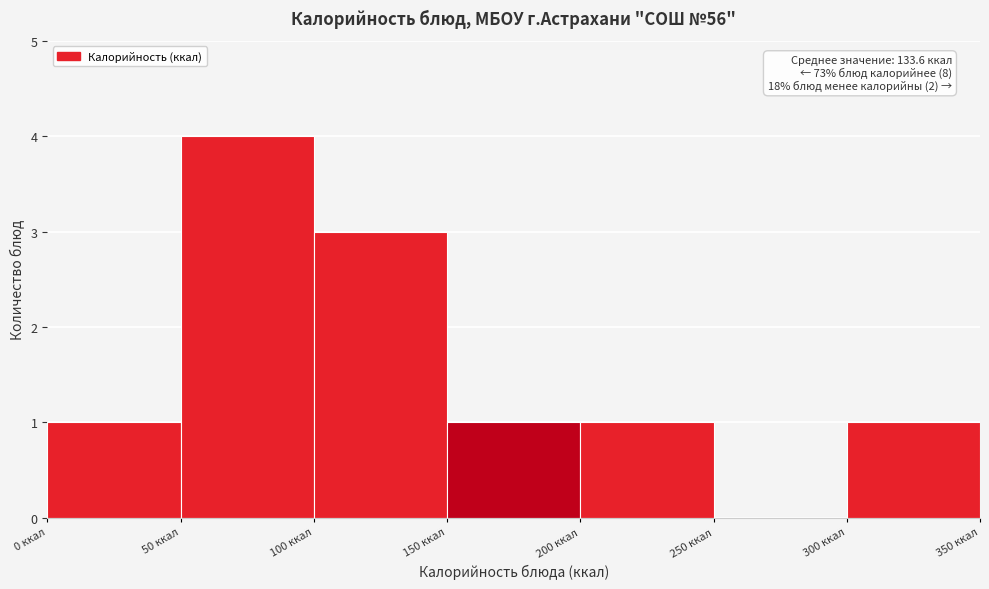

Over which range of the x-axis is the bar tallest?

50 to 100